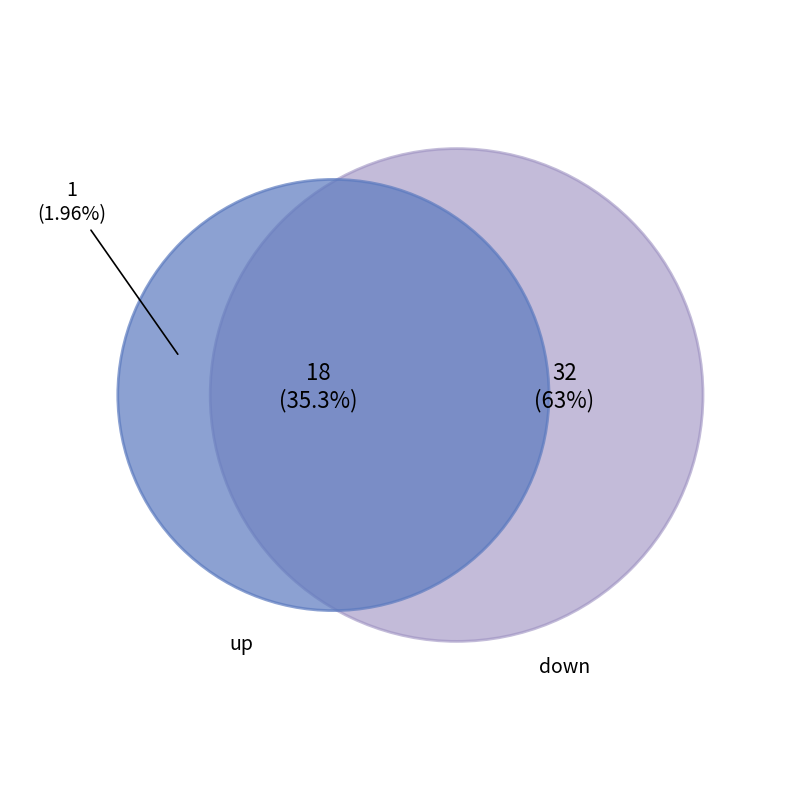

Combined, what portion of the pie is - and up?

37.3%